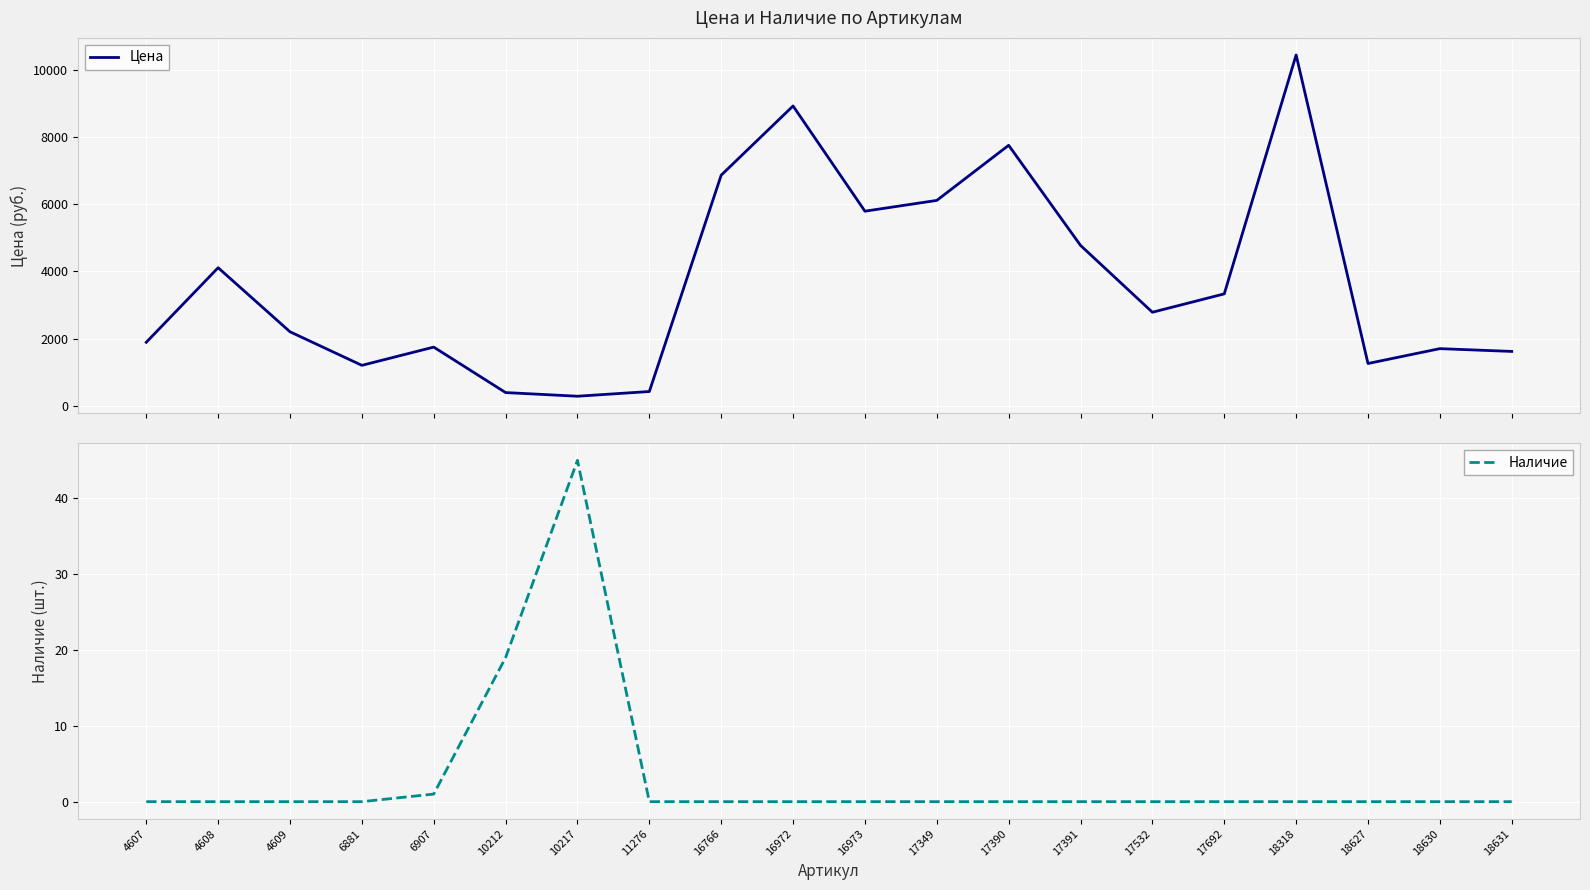

Rank the categories by Цена value from lowest to highest.

10217, 10212, 11276, 6881, 18627, 18631, 18630, 6907, 4607, 4609, 17532, 17692, 4608, 17391, 16973, 17349, 16766, 17390, 16972, 18318